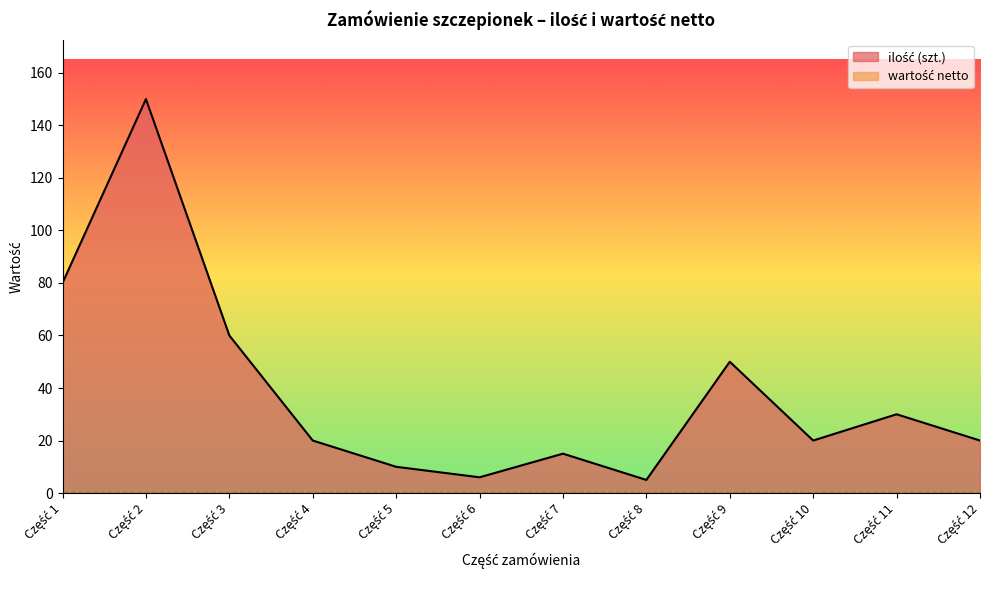

How many values exceed 20?

5